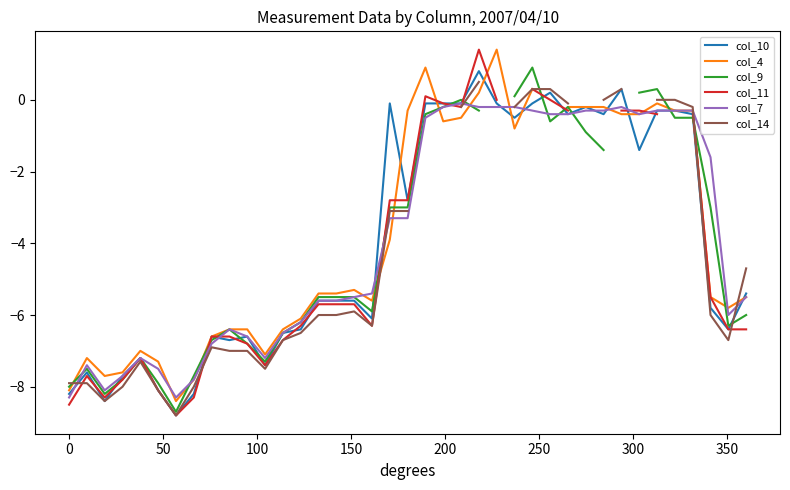

What is the difference between the maximum and minimum values in the col_11 series?

10.2